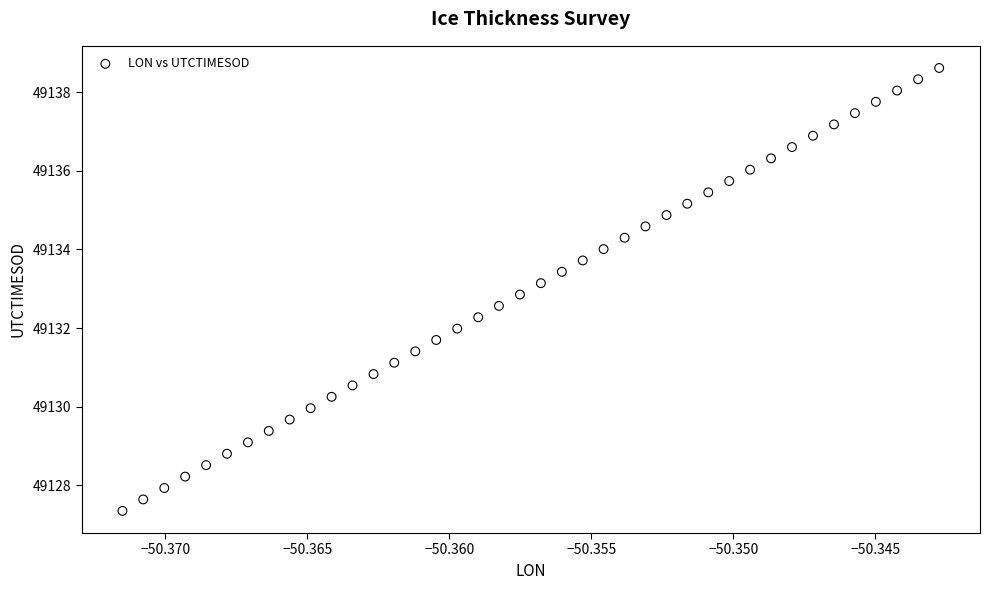

What is the range of Y values (max minus min)?

11.3